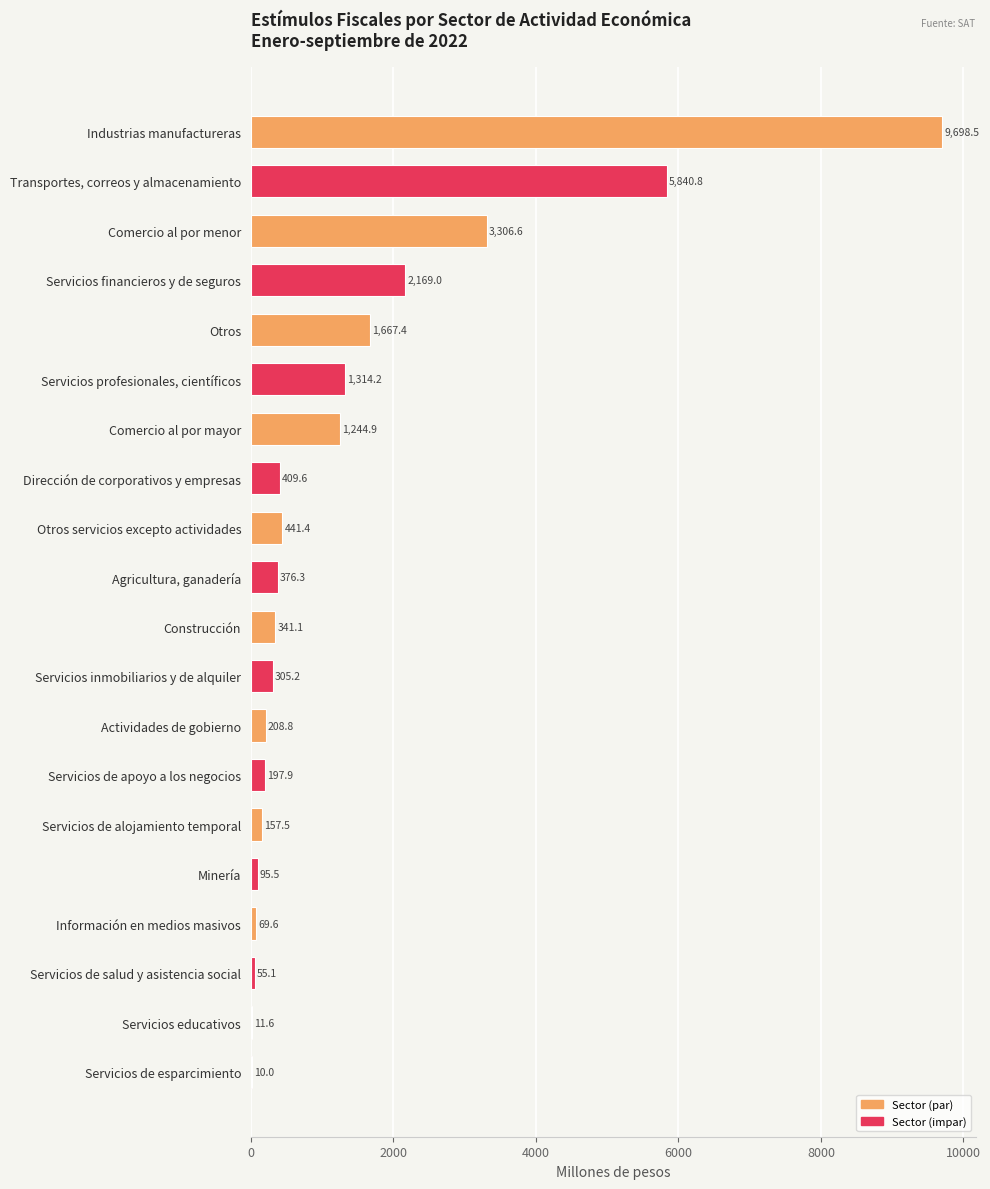

What is the change in value from Otros to Servicios de apoyo a los negocios?

-1469.5